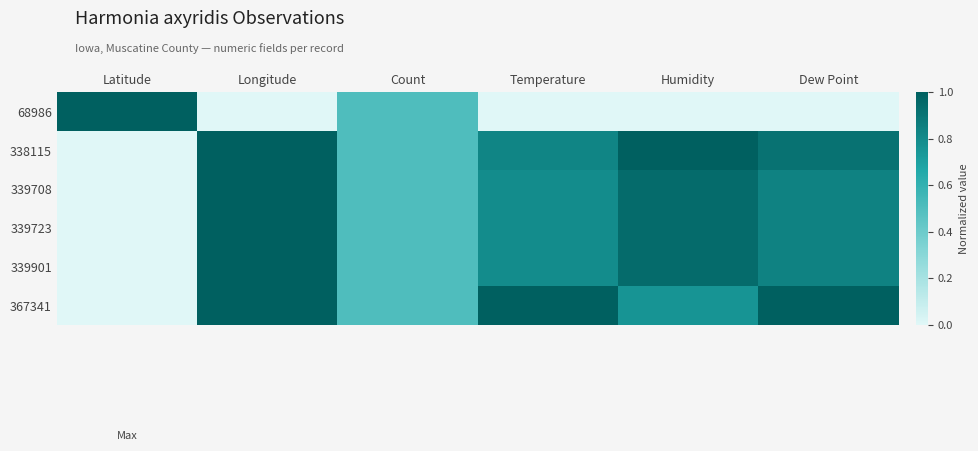

Which series changed the most between Latitude and Temperature?

68986